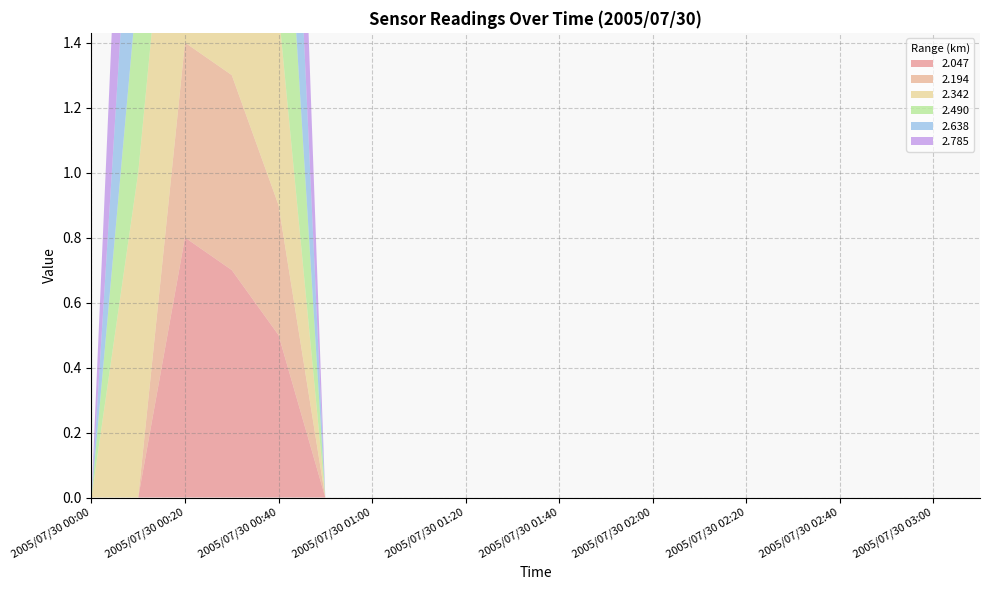

Reading left to right, what are all the values shown in this chart?

2.047: 999.0	999.0	0.8	0.7	0.5	999.0	999.0	999.0	999.0	999.0	999.0	999.0	999.0	999.0	999.0	999.0	999.0	999.0	999.0	999.0
2.194: 999.0	999.0	0.6	0.6	0.4	999.0	999.0	999.0	999.0	999.0	999.0	999.0	999.0	999.0	999.0	999.0	999.0	999.0	999.0	999.0
2.342: 999.0	1.0	1.1	0.6	0.6	999.0	999.0	999.0	999.0	999.0	999.0	999.0	999.0	999.0	999.0	999.0	999.0	999.0	999.0	999.0
2.490: 999.0	0.6	0.9	0.8	0.8	999.0	999.0	999.0	999.0	999.0	999.0	999.0	999.0	999.0	999.0	999.0	999.0	999.0	999.0	999.0
2.638: 999.0	0.7	0.6	0.5	0.8	999.0	999.0	999.0	999.0	999.0	999.0	999.0	999.0	999.0	999.0	999.0	999.0	999.0	999.0	999.0
2.785: 999.0	1.0	1.1	0.7	0.9	999.0	999.0	999.0	999.0	999.0	999.0	999.0	999.0	999.0	999.0	999.0	999.0	999.0	999.0	999.0